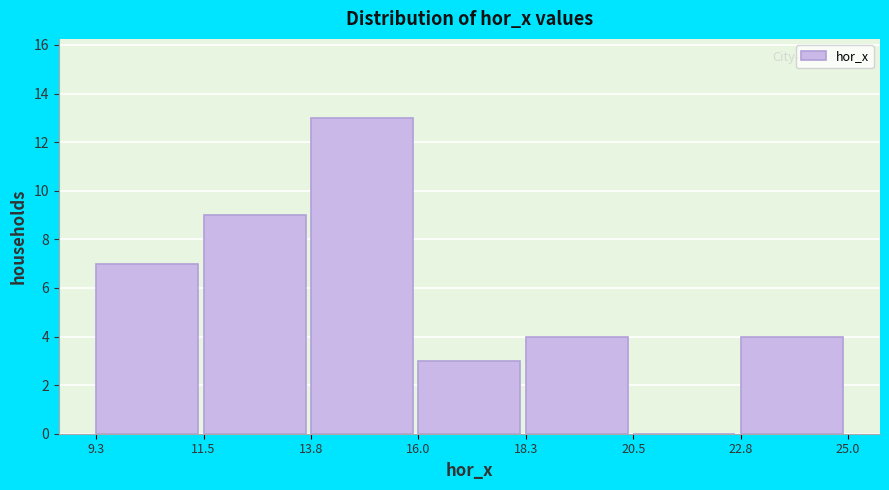

Reading left to right, transcribe this chart: for each bar, give the range it covers on the x-axis and its height. The values are not printed on the chart, so give them approximately, as read against the axis.

9.3 to 11.5: 7
11.5 to 13.8: 9
13.8 to 16.0: 13
16.0 to 18.3: 3
18.3 to 20.5: 4
20.5 to 22.8: 0
22.8 to 25.0: 4